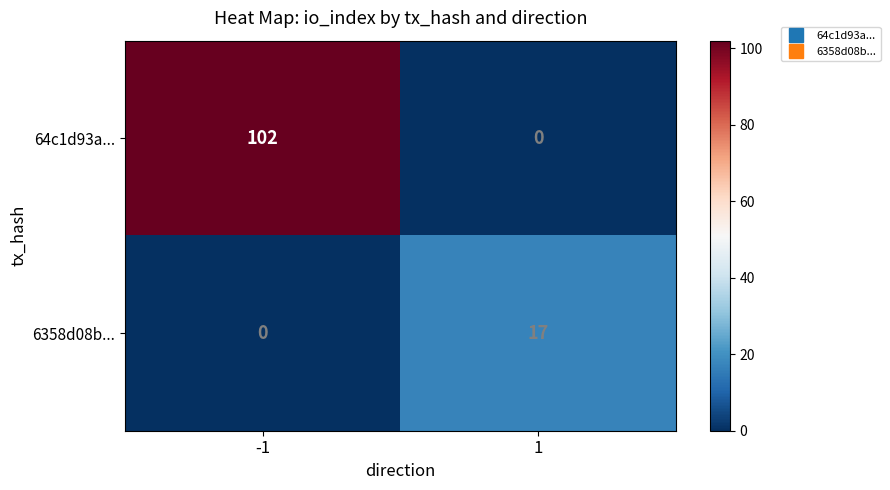

List the series in order of their overall mean, lowest first.

6358d08b..., 64c1d93a...